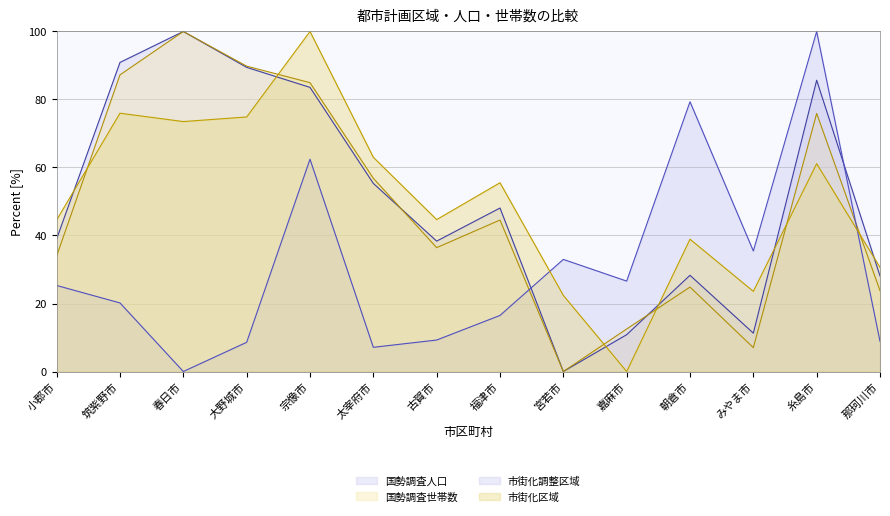

Between which two adjacent categories do 国勢調査人口 and 市街化調整区域 first intersect?

福津市 and 宮若市